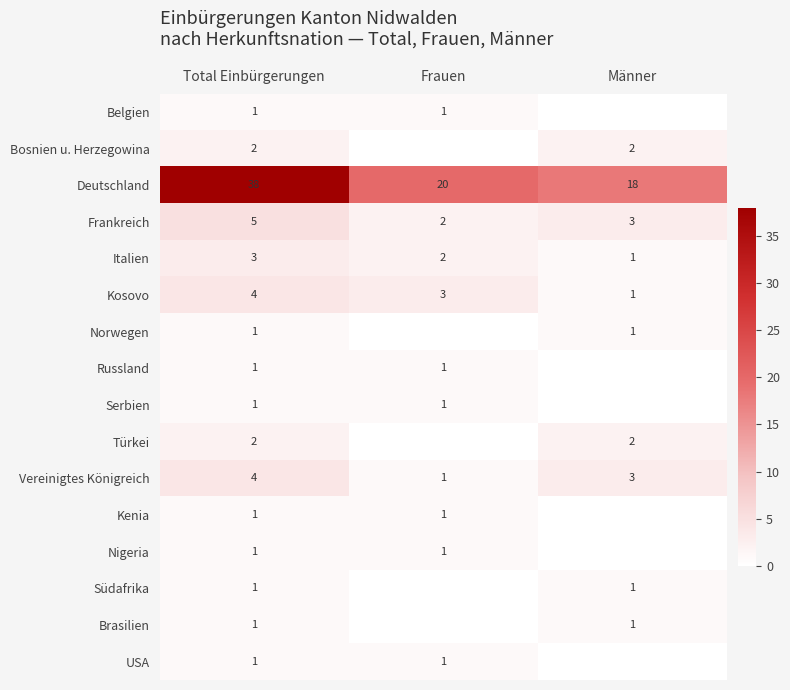

The value of Frankreich at Frauen is 0. True or false?

False